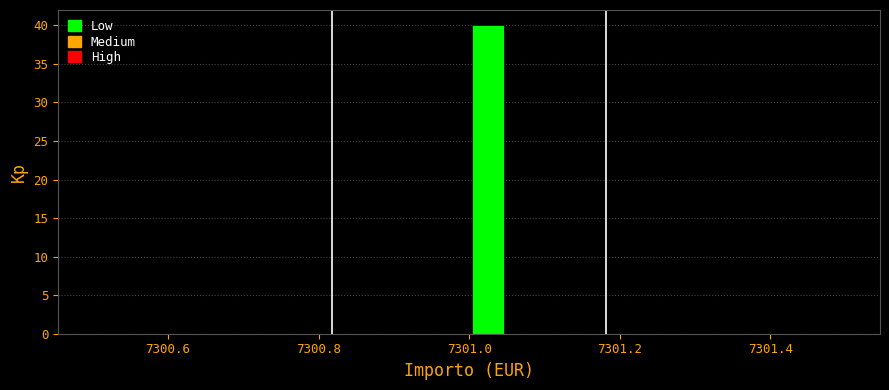

Read against the x-axis, roughly where is the centre of the tallest bar?

7301.02